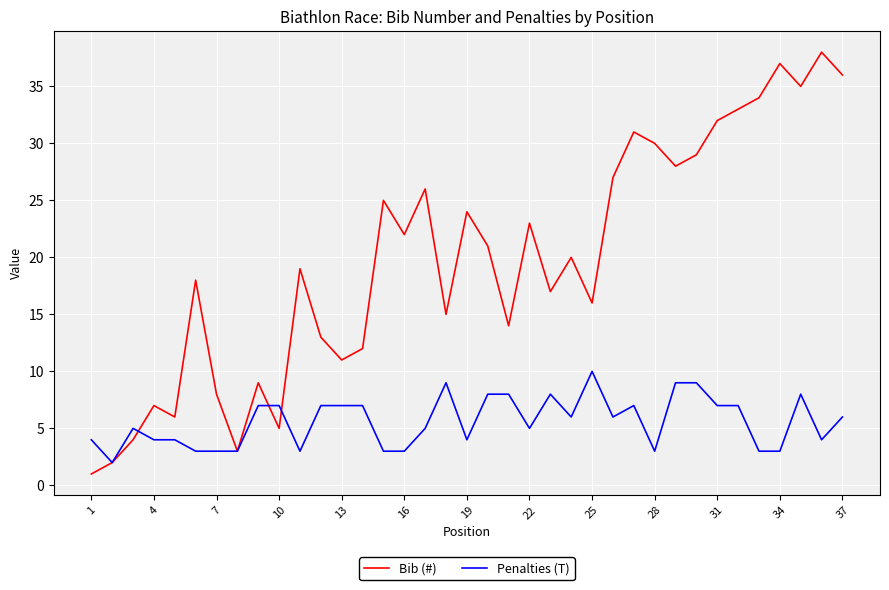

Which series has the widest spread of values?

Bib (#)